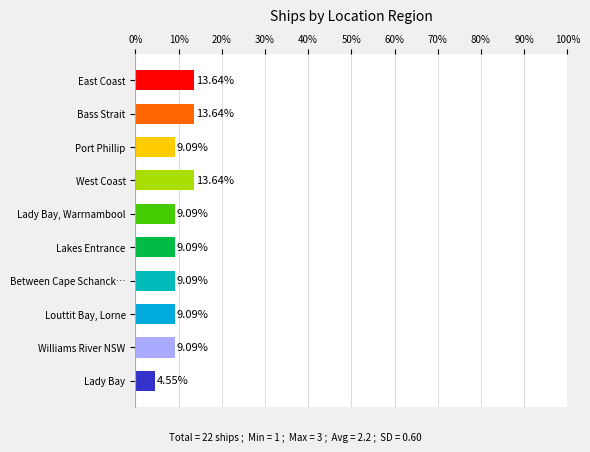

What is the label of the 3rd bar from the left?

Port Phillip